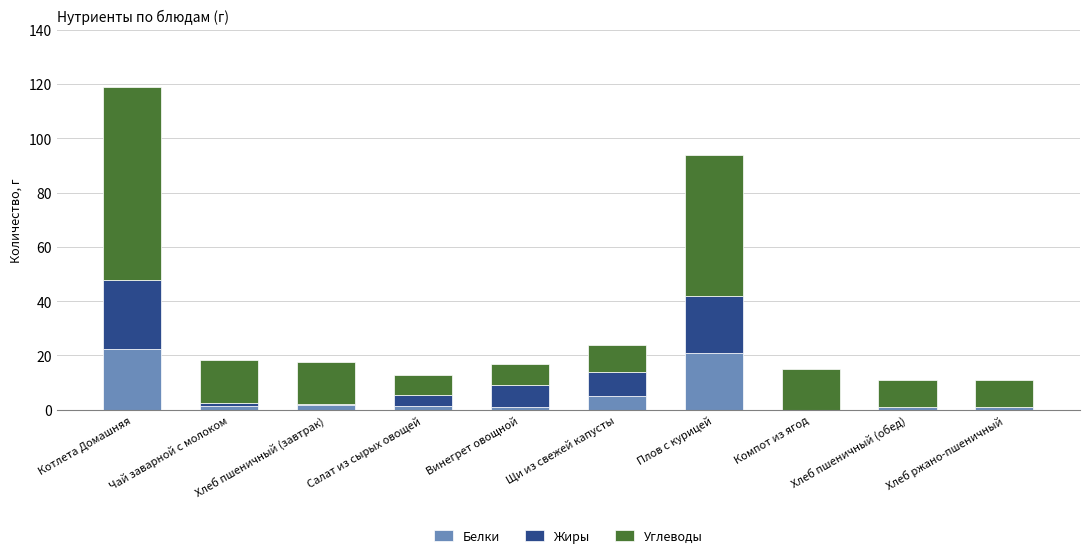

At which category is the sum across all series the highest?

Котлета Домашняя